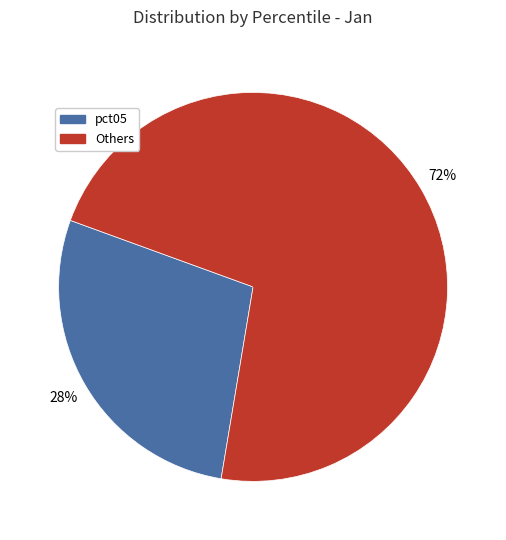

Is there any slice that represents more than half of the pie?

Yes